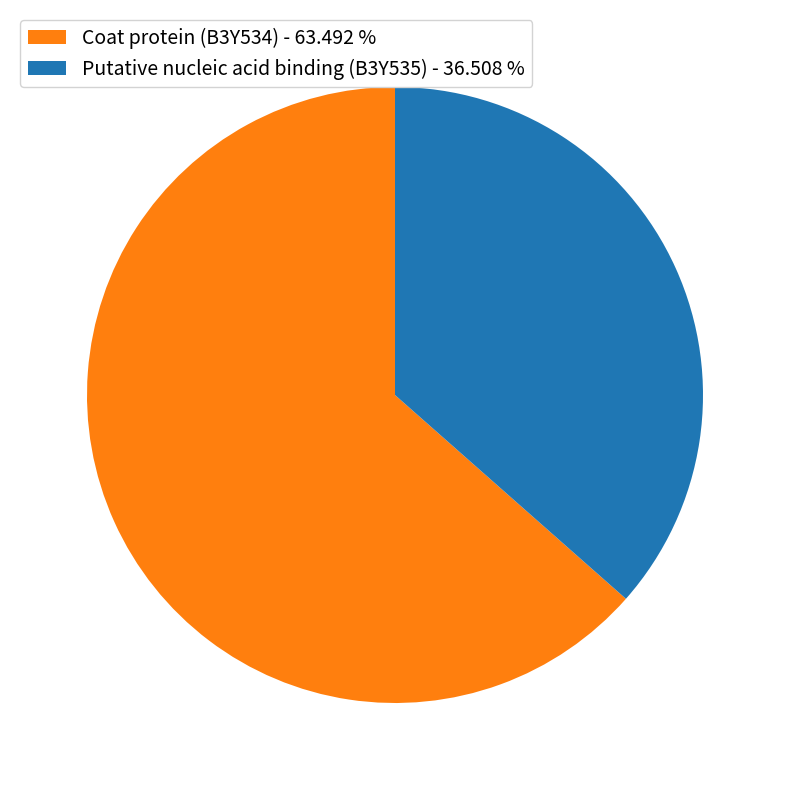

Does any single category account for the majority?

Yes